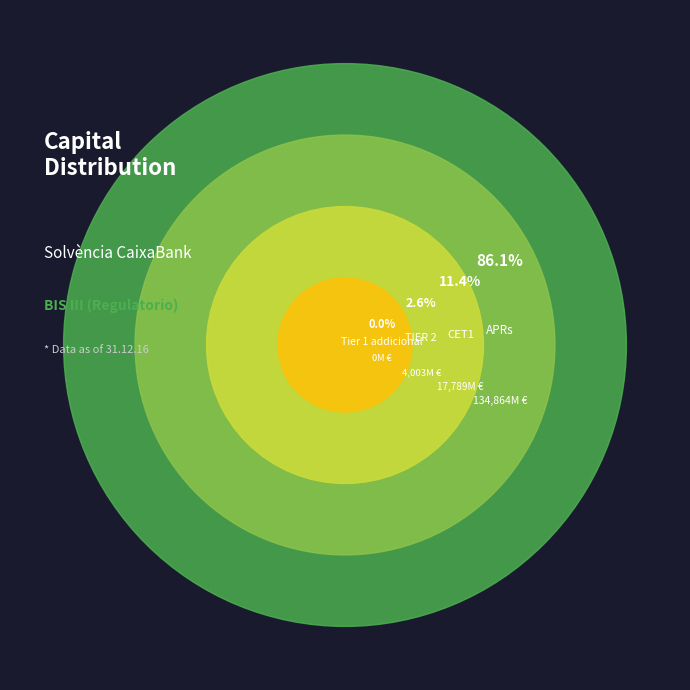

What is the majority slice?

APRs